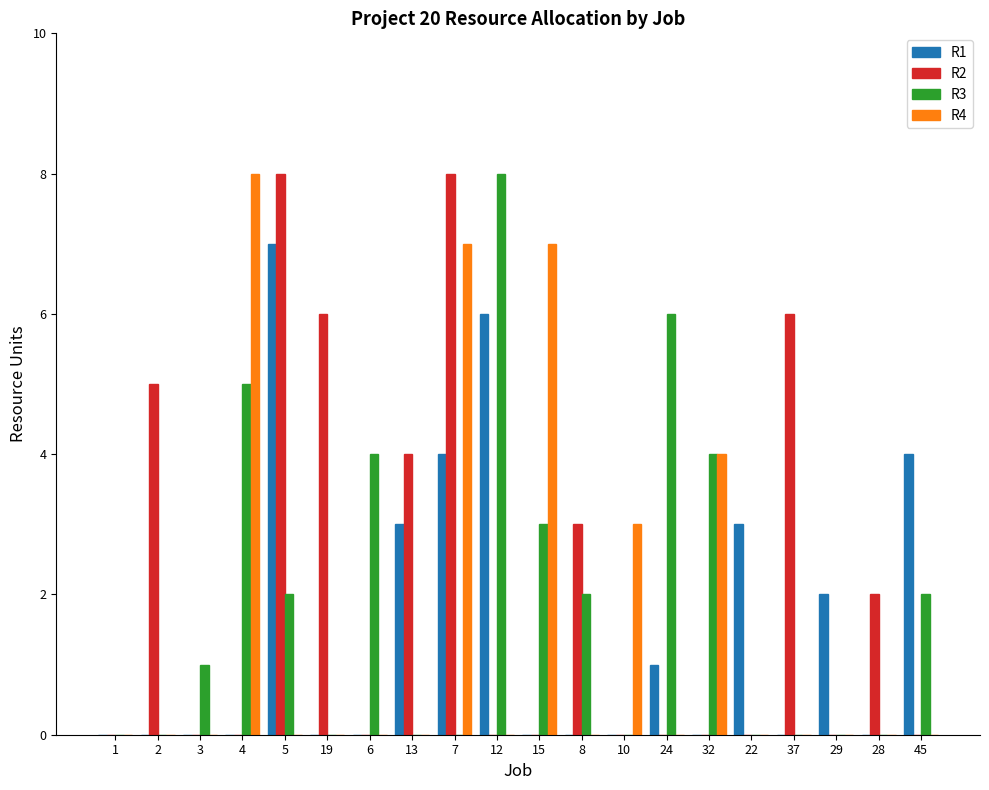

Does the chart contain stacked bars?

No